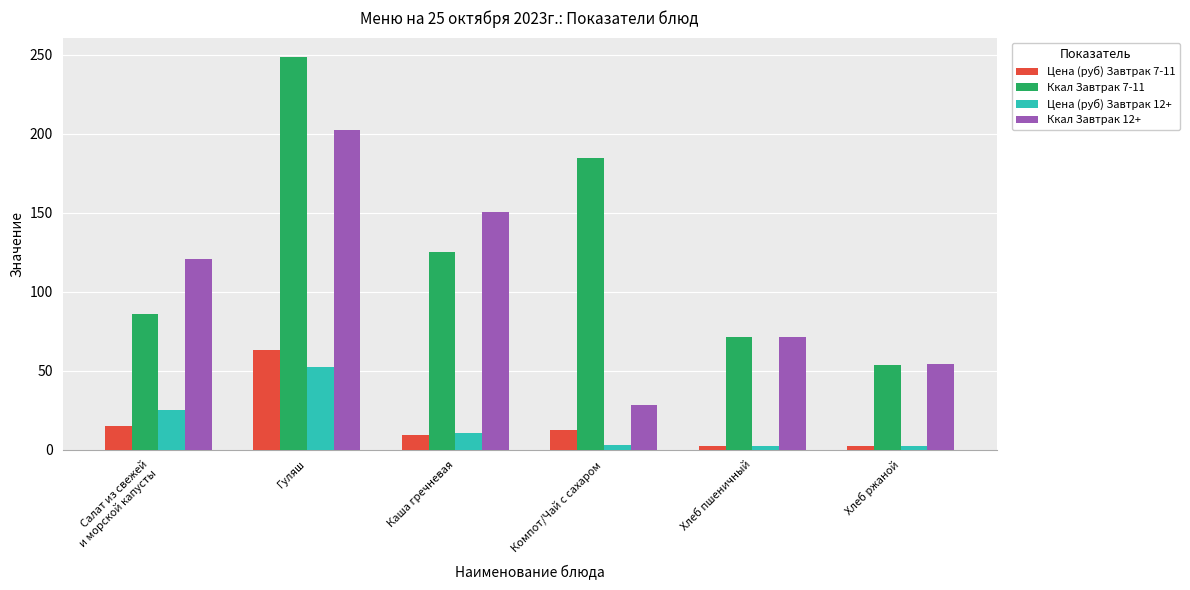

What is the spread (max minus min) of values at Хлеб пшеничный?

68.6